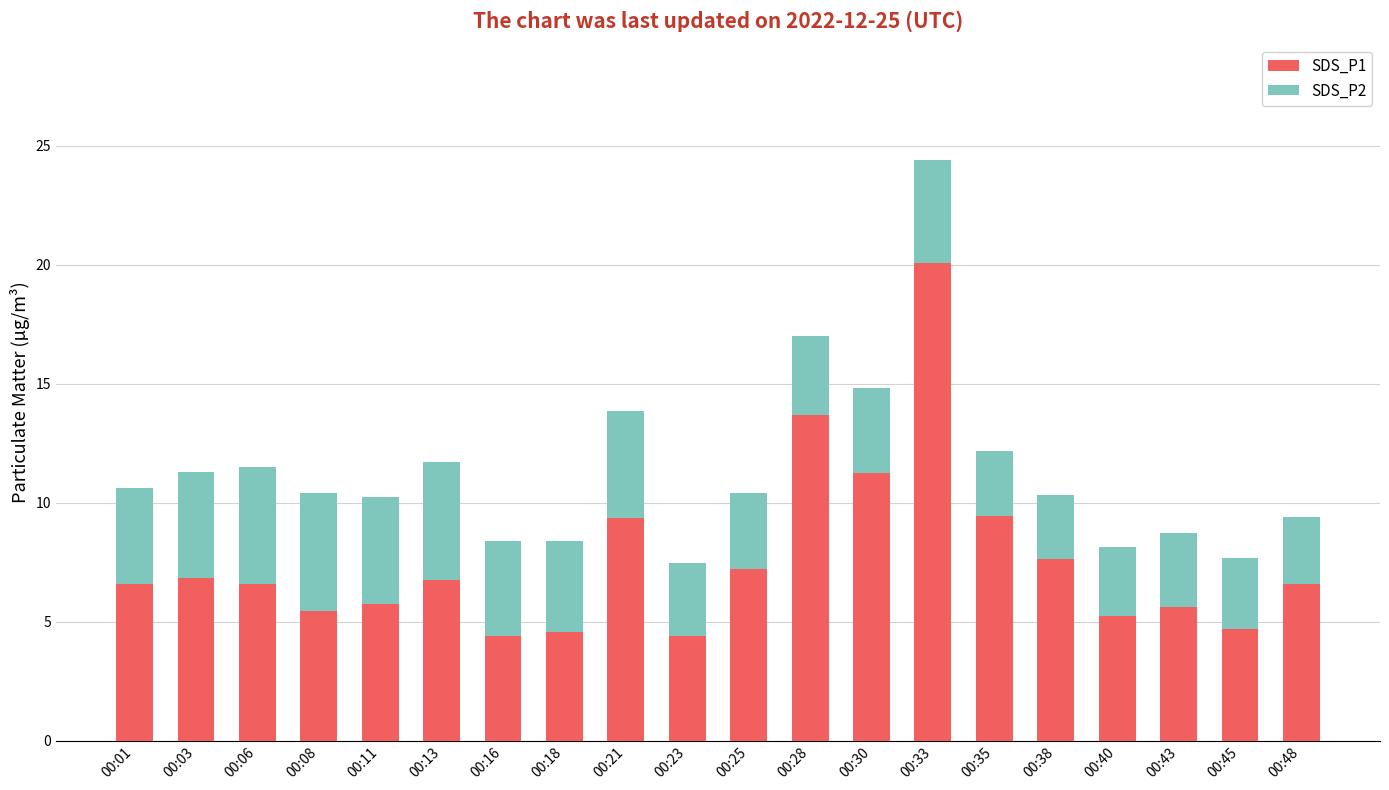

At which label does SDS_P1 reach its peak?

00:33